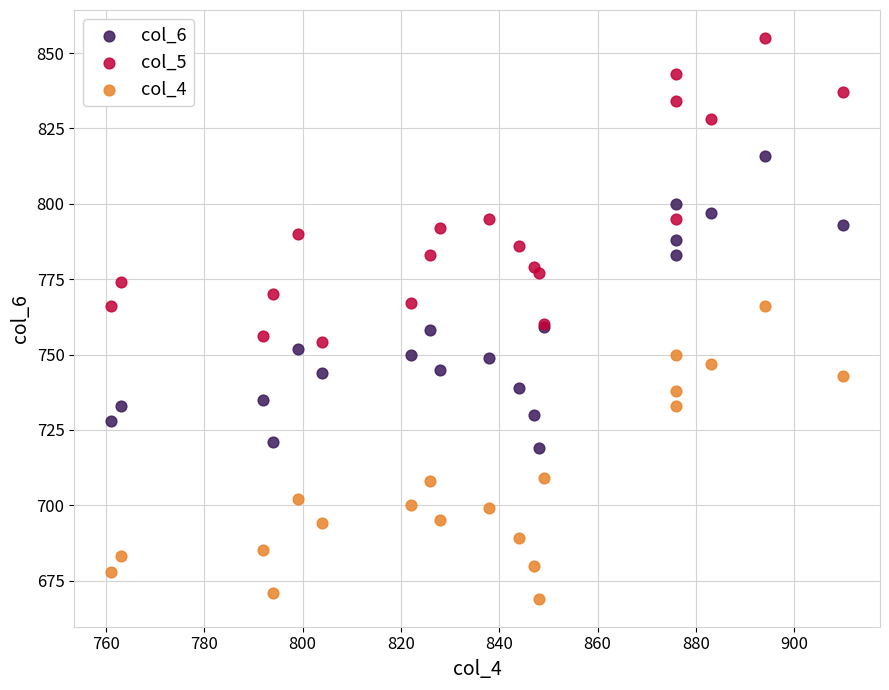

What are all the series names shown in the legend?

col_6, col_5, col_4